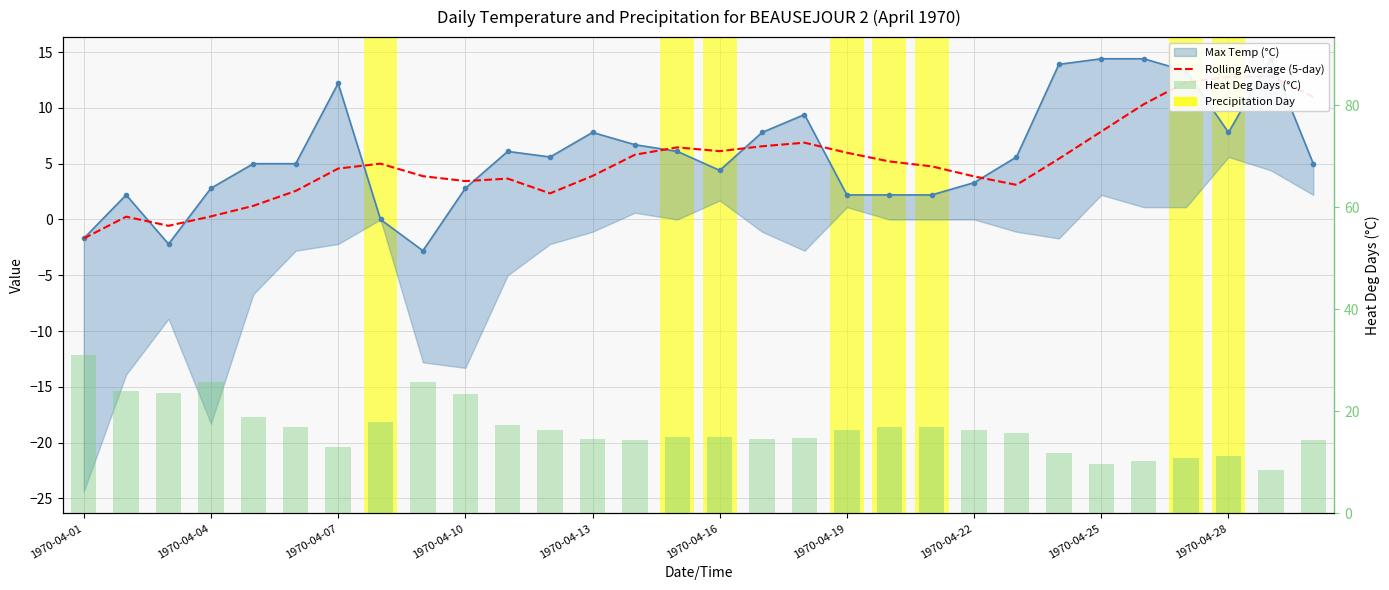

How many data points in Rolling Average (5-day) are above 5?

14